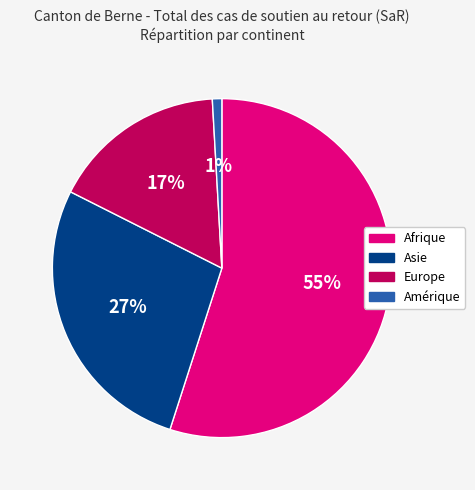

Which category has the biggest portion of the pie?

Afrique